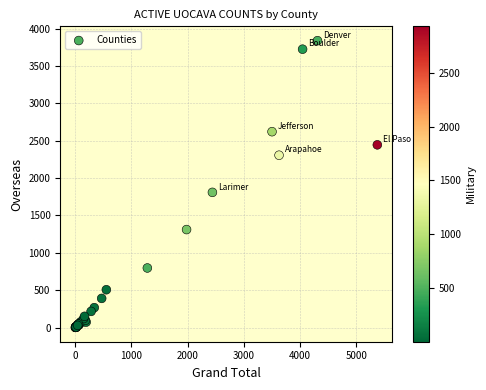

What Y value in the scatter plot is closest to 1920?

1809